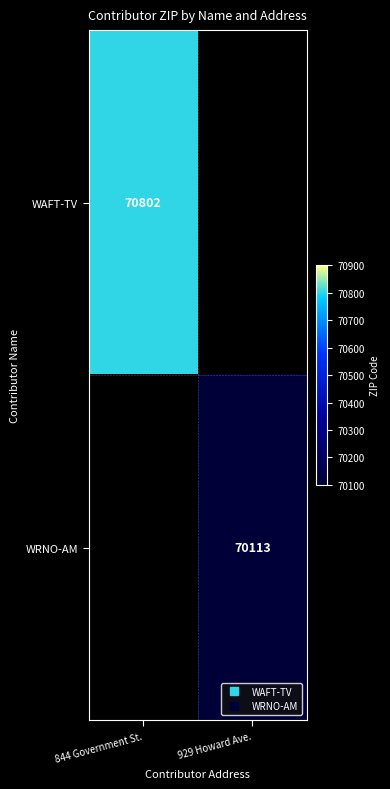

Is it true that WAFT-TV equals 31236.8 at 844 Government St.?

False